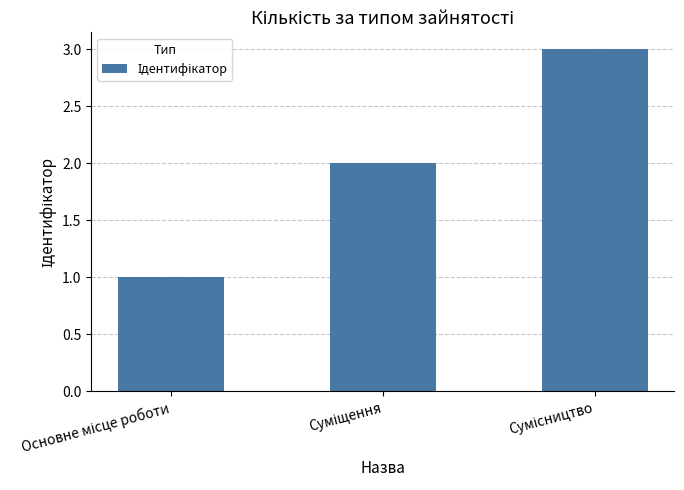

What is the sum of all values?

6